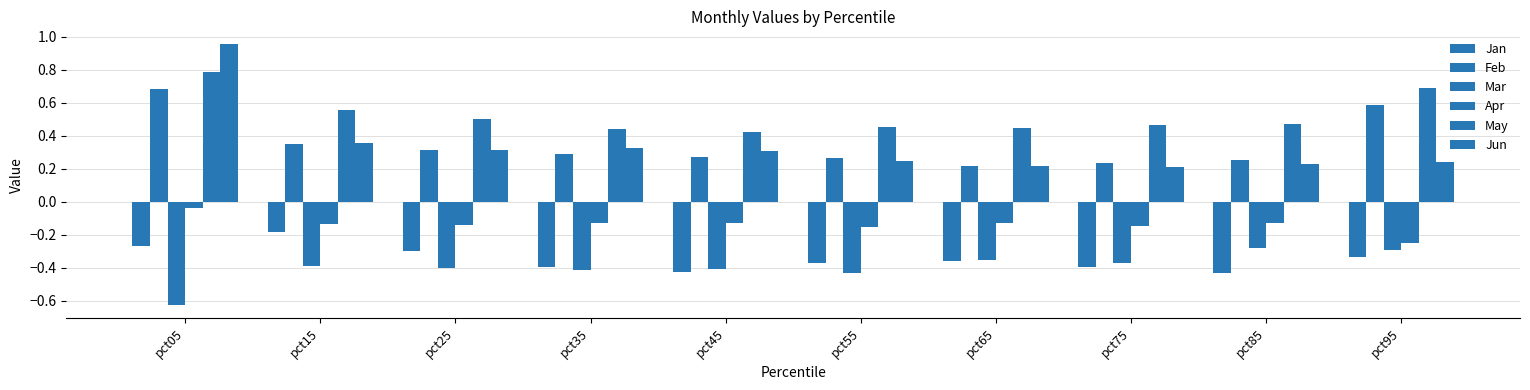

What is the difference between the Jun values at pct95 and pct05?

0.7